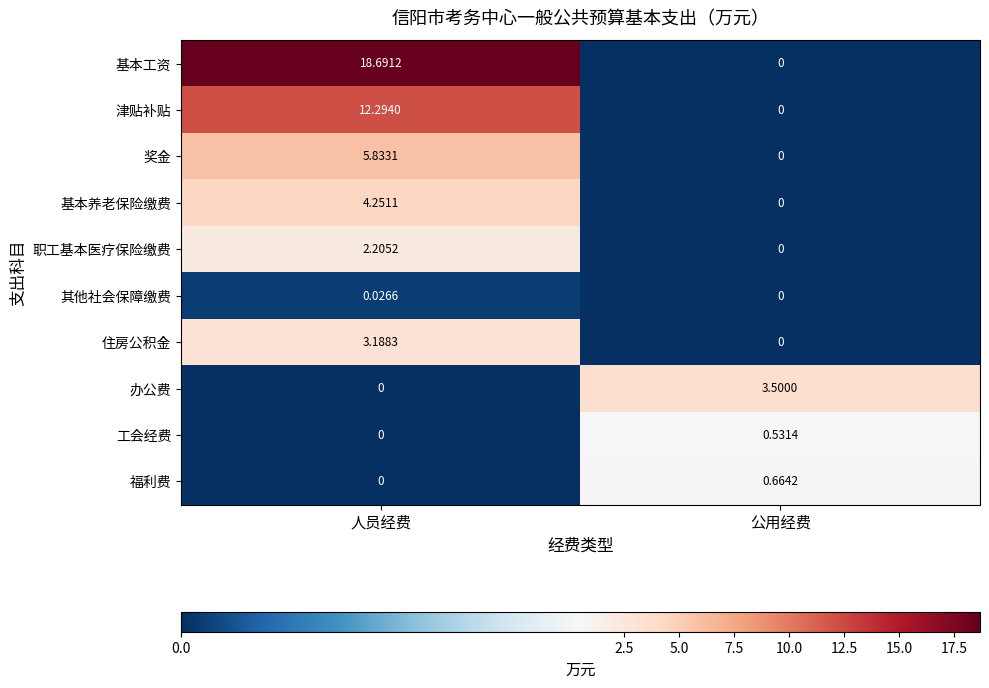

At which label is 职工基本医疗保险缴费 closest to 1?

公用经费